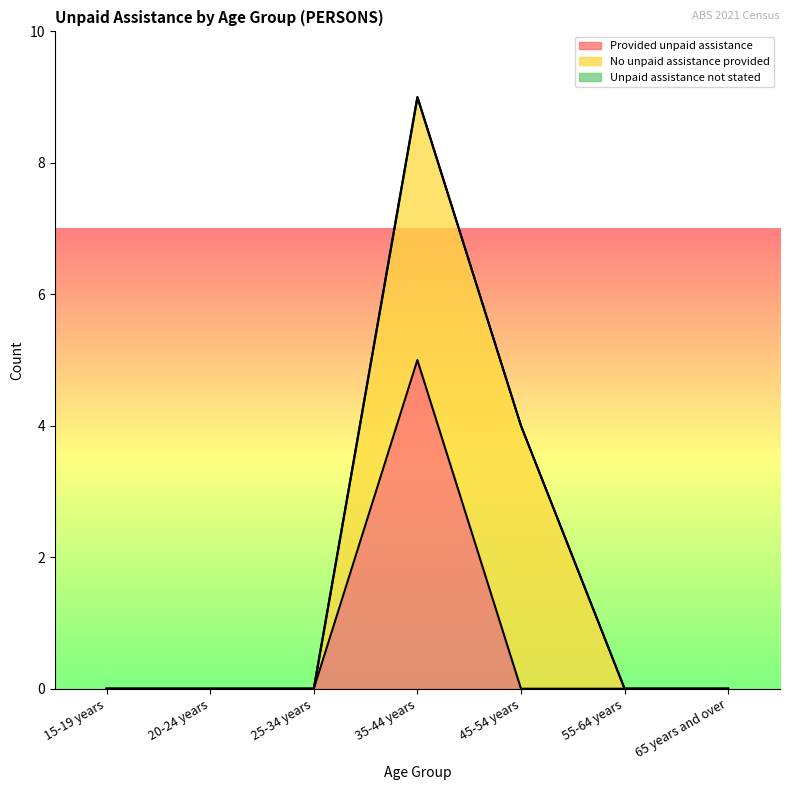

At which label is No unpaid assistance provided closest to 2?

15-19 years